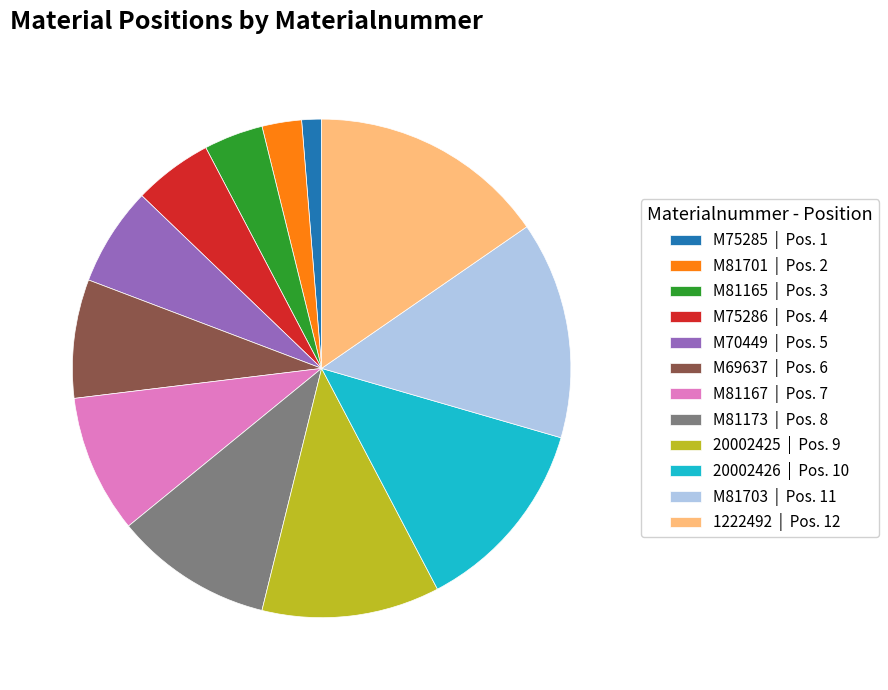

What is the smallest slice in the pie chart?

M75285